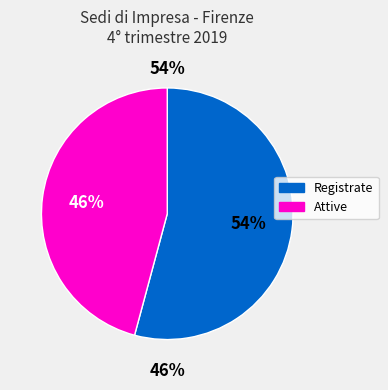

Which series has the largest range (max minus min)?

Registrate